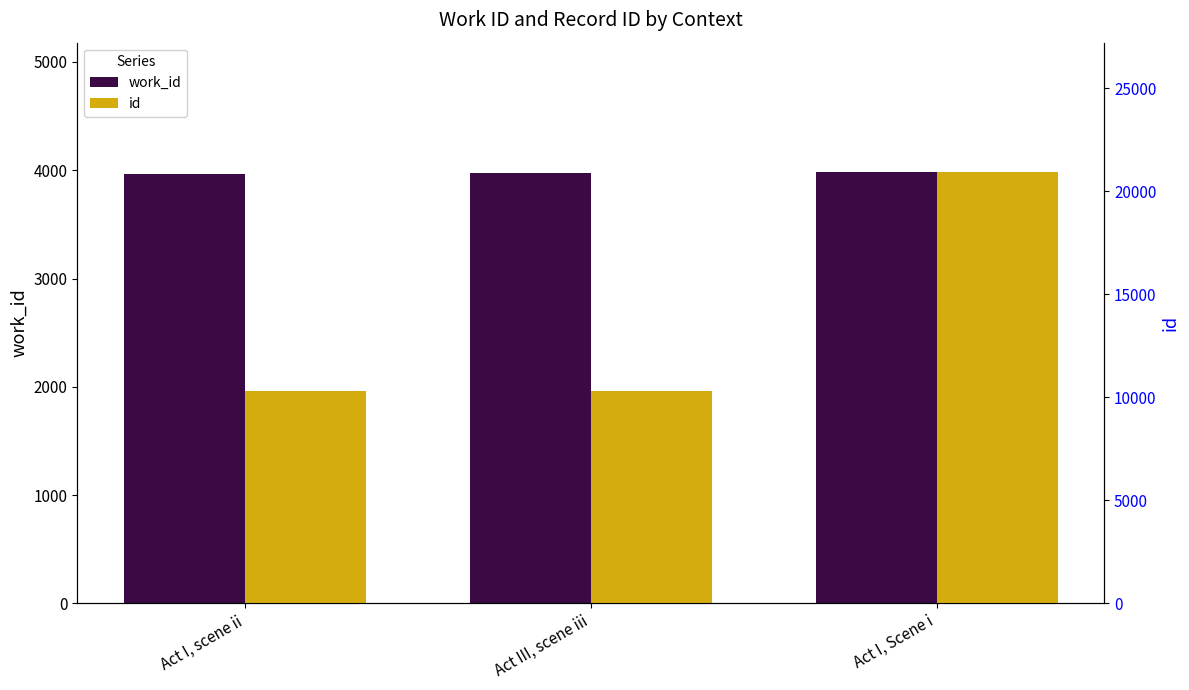

What is the label of the 3rd bar from the right?

Act I, scene ii